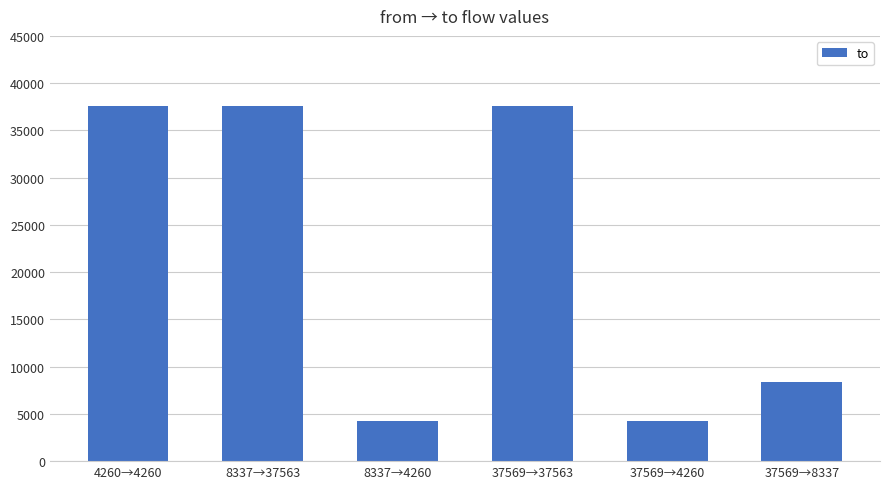

What position from the right is 37569→8337?

1